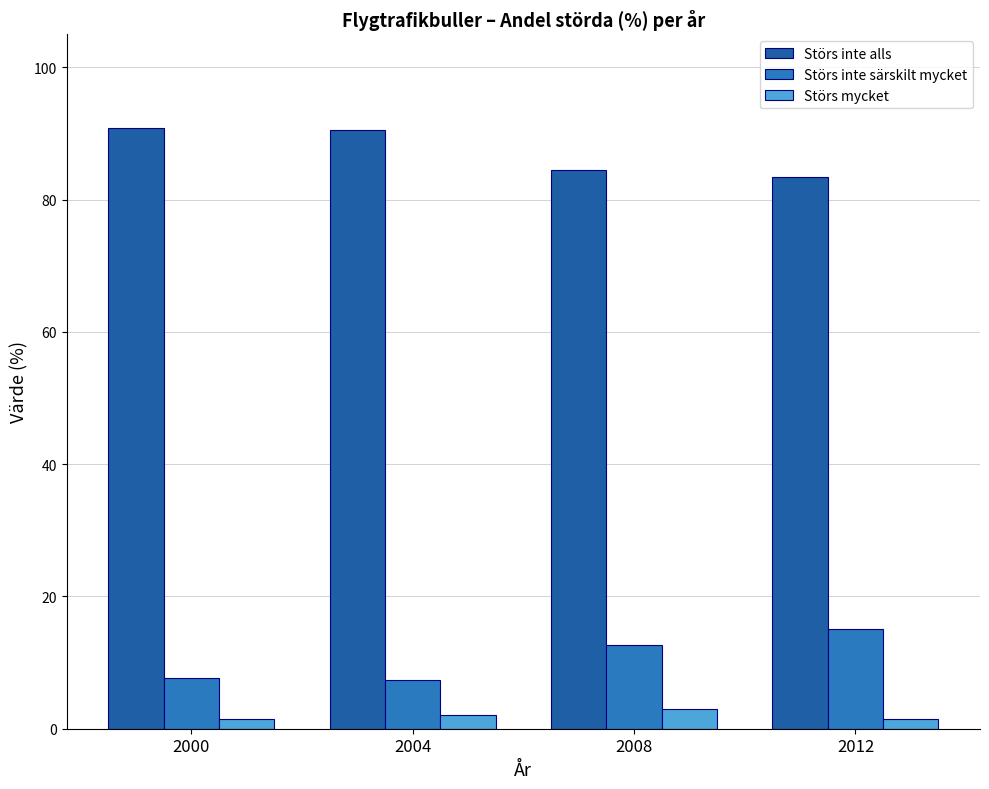

Which category has the highest value across all series?

2000